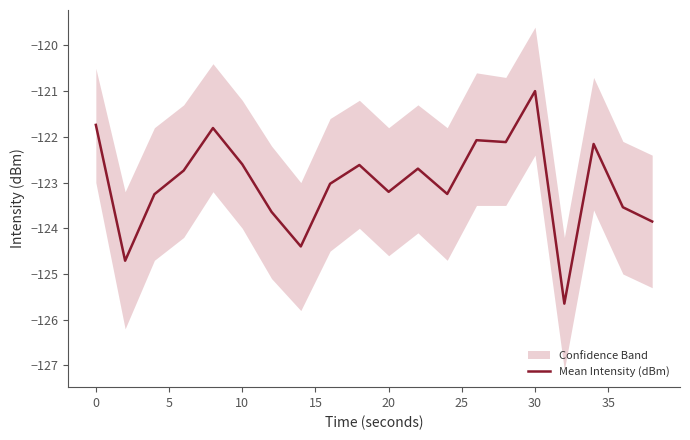

What is the greatest value displayed?

-121.0